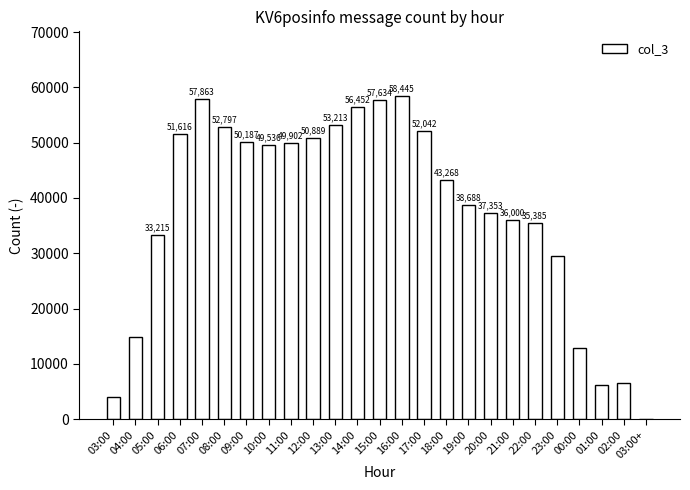

Which label corresponds to the largest value in the chart?

16:00